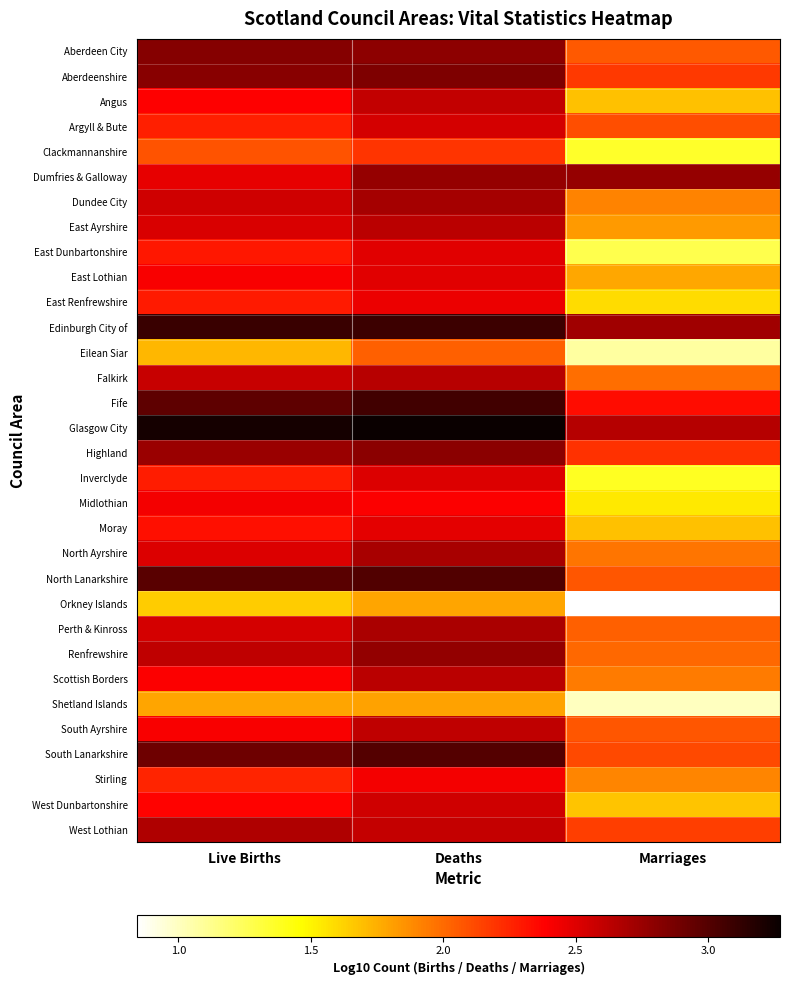

Reading right to left, extract all data points from this chart.

Aberdeen City: Marriages=2.1	Deaths=2.8	Live Births=2.8
Aberdeenshire: Marriages=2.2	Deaths=2.8	Live Births=2.8
Angus: Marriages=1.7	Deaths=2.6	Live Births=2.4
Argyll & Bute: Marriages=2.1	Deaths=2.5	Live Births=2.3
Clackmannanshire: Marriages=1.4	Deaths=2.2	Live Births=2.1
Dumfries & Galloway: Marriages=2.8	Deaths=2.8	Live Births=2.5
Dundee City: Marriages=1.9	Deaths=2.7	Live Births=2.6
East Ayrshire: Marriages=1.8	Deaths=2.6	Live Births=2.5
East Dunbartonshire: Marriages=1.3	Deaths=2.5	Live Births=2.3
East Lothian: Marriages=1.8	Deaths=2.5	Live Births=2.4
East Renfrewshire: Marriages=1.6	Deaths=2.4	Live Births=2.3
Edinburgh City of: Marriages=2.7	Deaths=3.1	Live Births=3.1
Eilean Siar: Marriages=1.1	Deaths=2.0	Live Births=1.7
Falkirk: Marriages=2.0	Deaths=2.6	Live Births=2.6
Fife: Marriages=2.3	Deaths=3.1	Live Births=3.0
Glasgow City: Marriages=2.6	Deaths=3.3	Live Births=3.2
Highland: Marriages=2.2	Deaths=2.8	Live Births=2.7
Inverclyde: Marriages=1.4	Deaths=2.5	Live Births=2.3
Midlothian: Marriages=1.5	Deaths=2.4	Live Births=2.4
Moray: Marriages=1.7	Deaths=2.5	Live Births=2.3
North Ayrshire: Marriages=2.0	Deaths=2.7	Live Births=2.5
North Lanarkshire: Marriages=2.1	Deaths=3.0	Live Births=3.0
Orkney Islands: Marriages=0.8	Deaths=1.8	Live Births=1.6
Perth & Kinross: Marriages=2.0	Deaths=2.7	Live Births=2.5
Renfrewshire: Marriages=2.0	Deaths=2.8	Live Births=2.6
Scottish Borders: Marriages=1.9	Deaths=2.6	Live Births=2.4
Shetland Islands: Marriages=1.0	Deaths=1.8	Live Births=1.8
South Ayrshire: Marriages=2.1	Deaths=2.6	Live Births=2.4
South Lanarkshire: Marriages=2.1	Deaths=3.0	Live Births=2.9
Stirling: Marriages=1.9	Deaths=2.4	Live Births=2.2
West Dunbartonshire: Marriages=1.7	Deaths=2.6	Live Births=2.4
West Lothian: Marriages=2.2	Deaths=2.6	Live Births=2.7